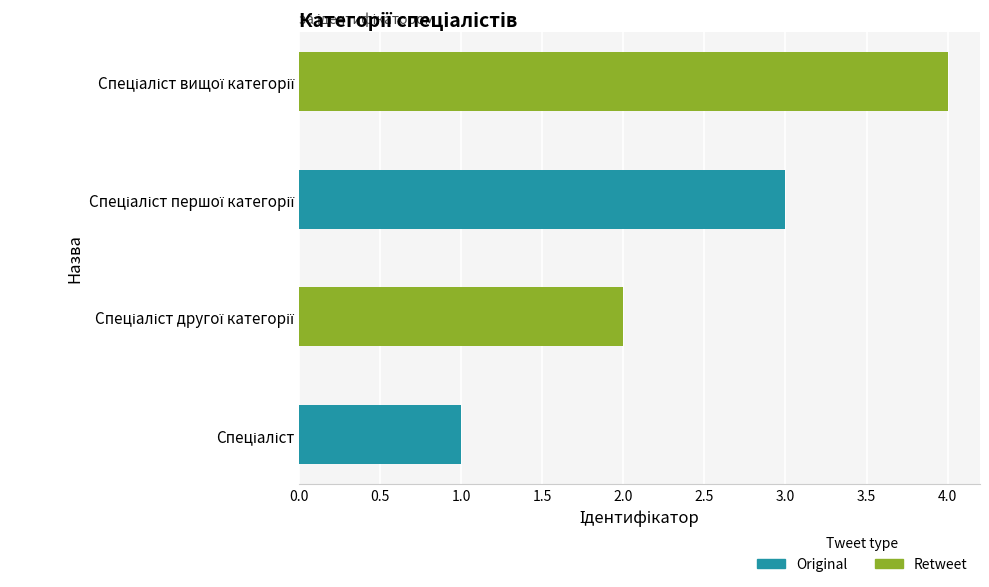

What is the difference between the maximum and minimum values?

3